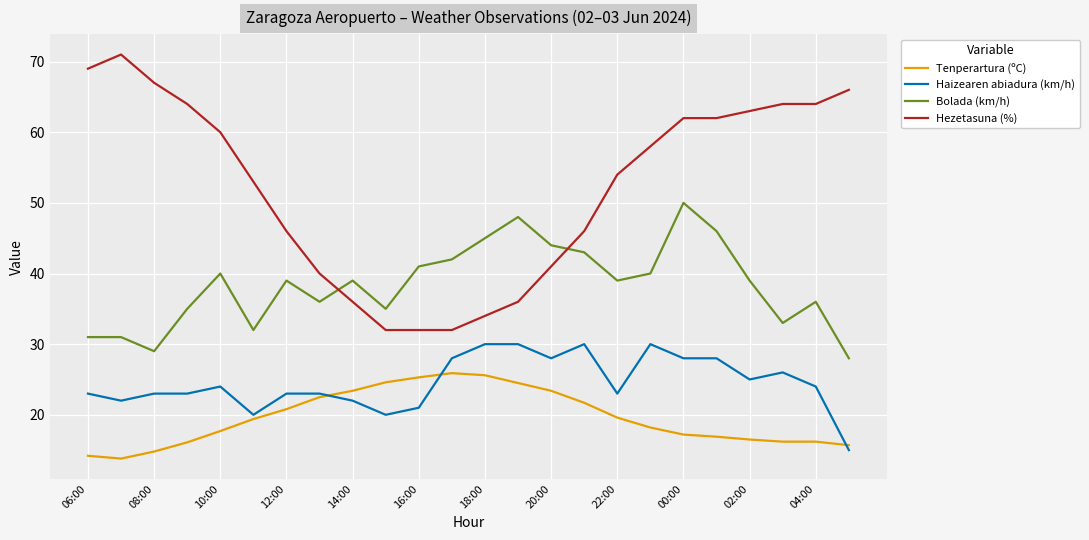

Rank the series by their maximum value, from lowest to highest.

Tenperartura (ºC), Haizearen abiadura (km/h), Bolada (km/h), Hezetasuna (%)